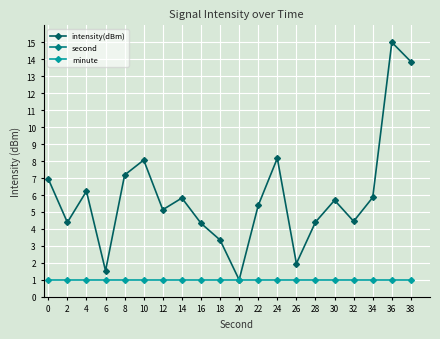

The value of intensity(dBm) at 38 is 13.9. True or false?

True